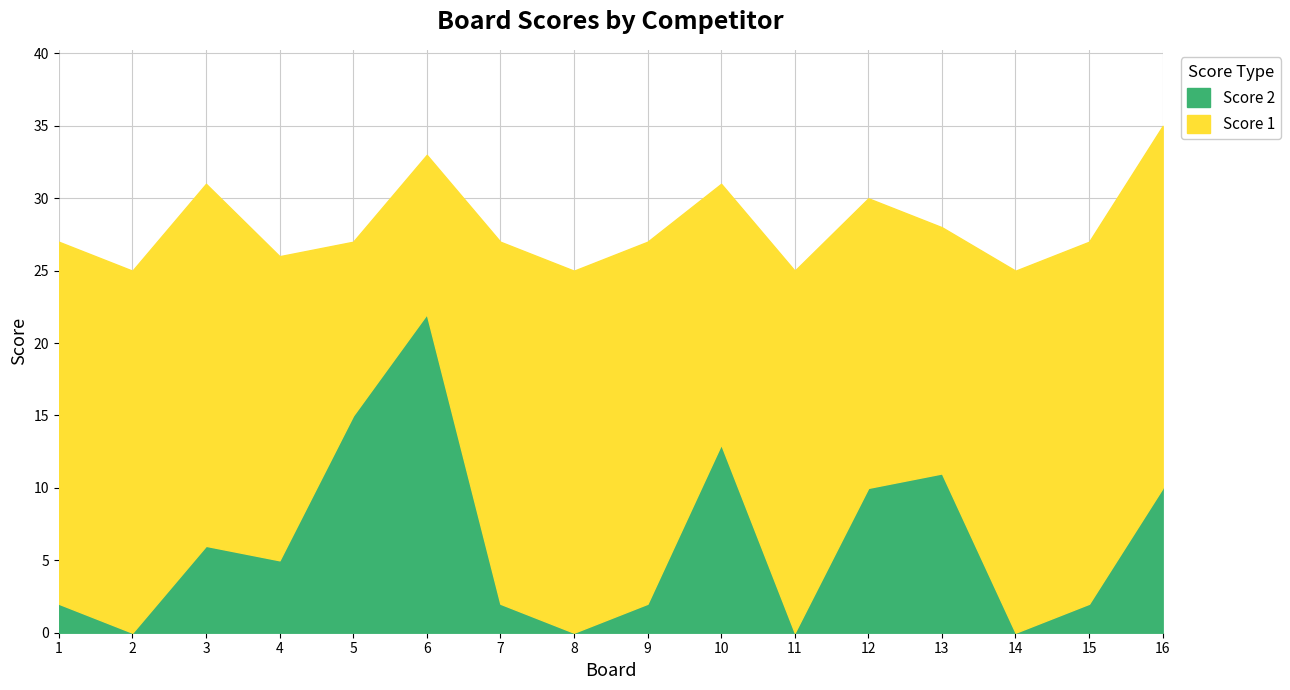

Rank the series by their maximum value, from highest to lowest.

Score 1, Score 2